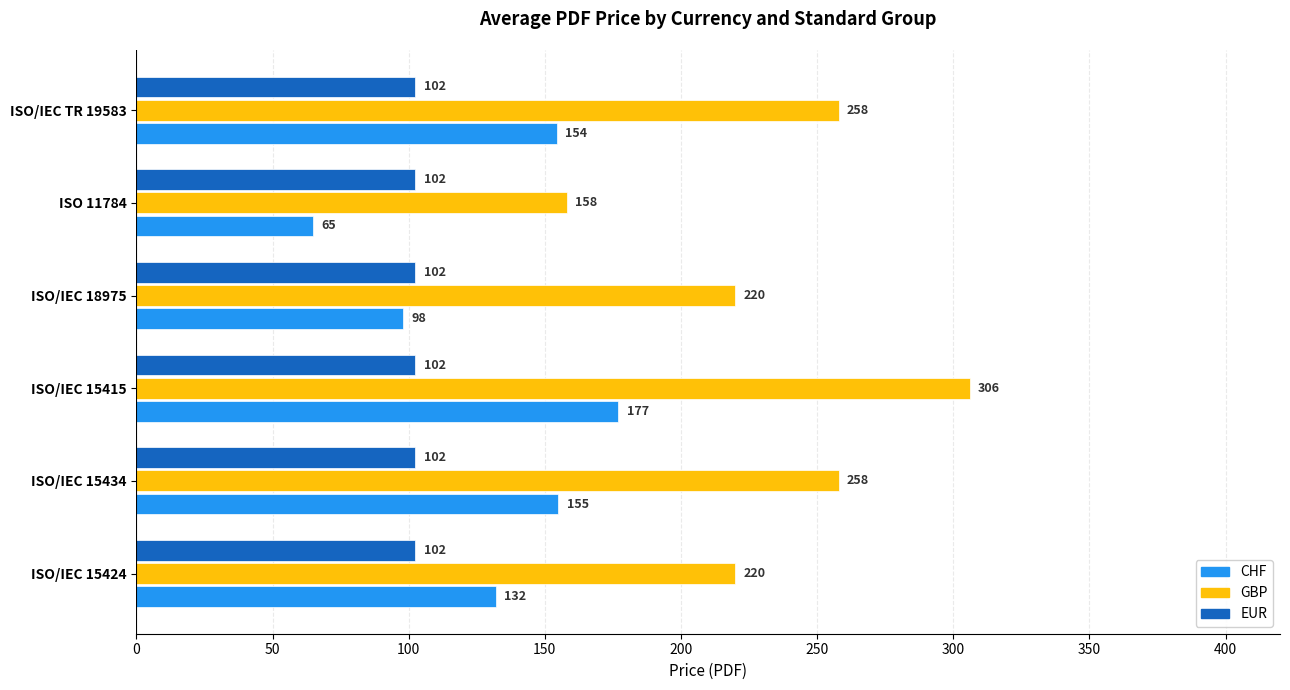

What is the sum of the GBP values at ISO/IEC 15434 and ISO 11784?

416.0